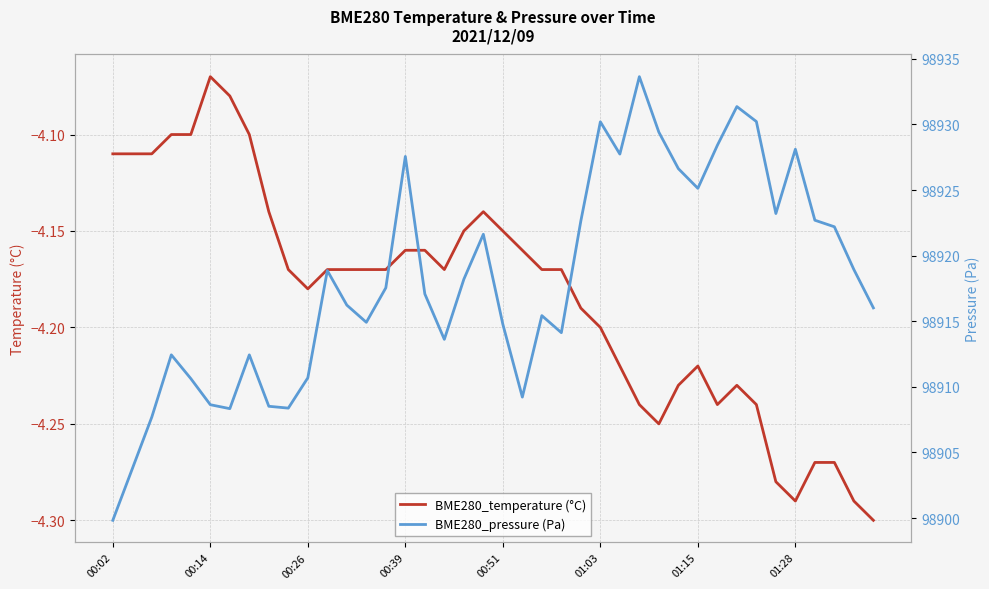

What are all the series names shown in the legend?

BME280_temperature (°C), BME280_pressure (Pa)